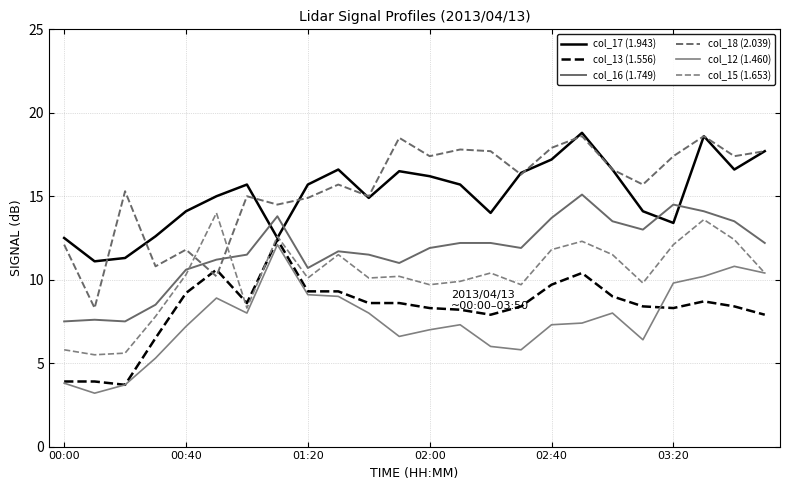

Reading left to right, what are all the values shown in this chart?

col_17 (1.943): 12.5	11.1	11.3	12.6	14.1	15.0	15.7	12.5	15.7	16.6	14.9	16.5	16.2	15.7	14.0	16.4	17.2	18.8	16.6	14.1	13.4	18.6	16.6	17.7
col_13 (1.556): 3.9	3.9	3.7	6.5	9.2	10.6	8.6	12.4	9.3	9.3	8.6	8.6	8.3	8.2	7.9	8.4	9.7	10.4	9.0	8.4	8.3	8.7	8.4	7.9
col_16 (1.749): 7.5	7.6	7.5	8.5	10.6	11.2	11.5	13.8	10.7	11.7	11.5	11.0	11.9	12.2	12.2	11.9	13.7	15.1	13.5	13.0	14.5	14.1	13.5	12.2
col_18 (2.039): 12.1	8.3	15.3	10.8	11.8	10.2	15.0	14.5	14.9	15.7	15.0	18.5	17.4	17.8	17.7	16.3	17.9	18.6	16.6	15.7	17.4	18.6	17.4	17.7
col_12 (1.460): 3.8	3.2	3.7	5.3	7.2	8.9	8.0	12.1	9.1	9.0	8.0	6.6	7.0	7.3	6.0	5.8	7.3	7.4	8.0	6.4	9.8	10.2	10.8	10.4
col_15 (1.653): 5.8	5.5	5.6	7.8	10.3	14.0	8.3	12.6	10.1	11.5	10.1	10.2	9.7	9.9	10.4	9.7	11.8	12.3	11.5	9.8	12.1	13.6	12.4	10.4